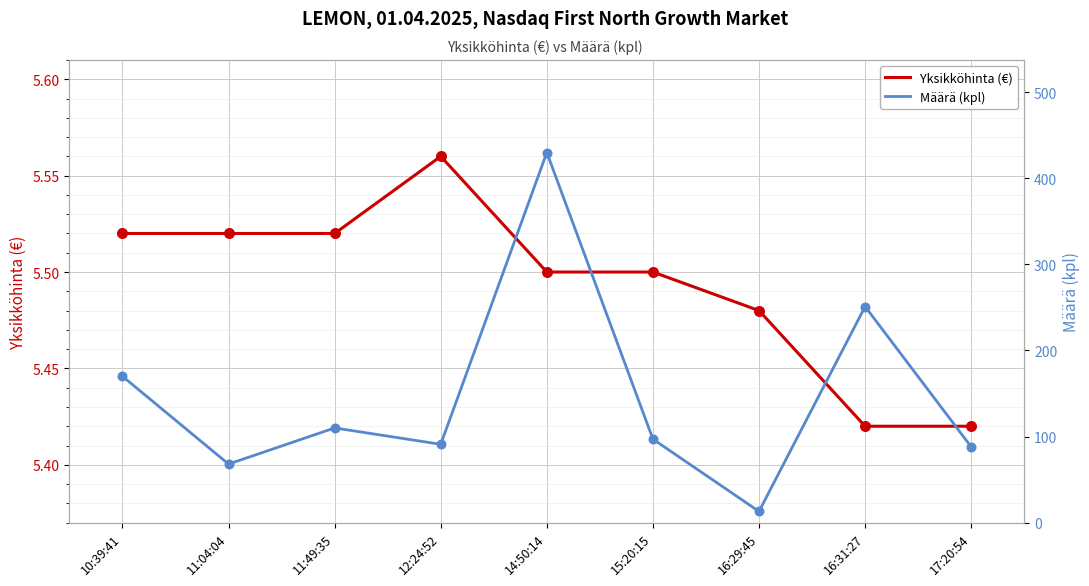

Is the value of Määrä (kpl) at 17:20:54 greater than the value of Yksikköhinta (€) at 11:04:04?

Yes